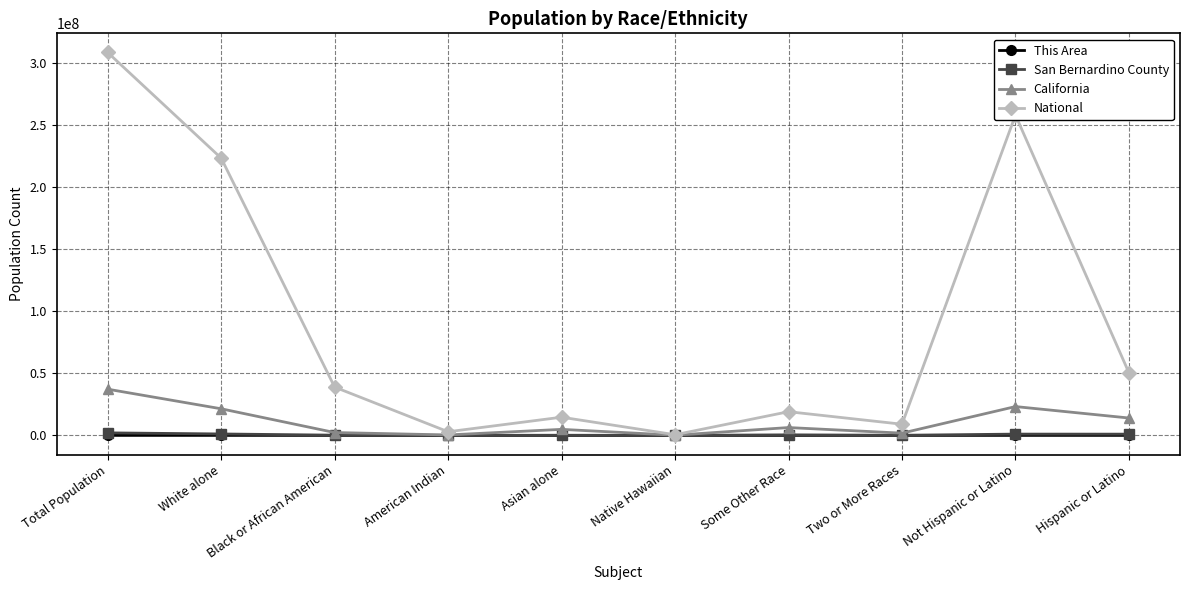

Which series has the largest range (max minus min)?

National